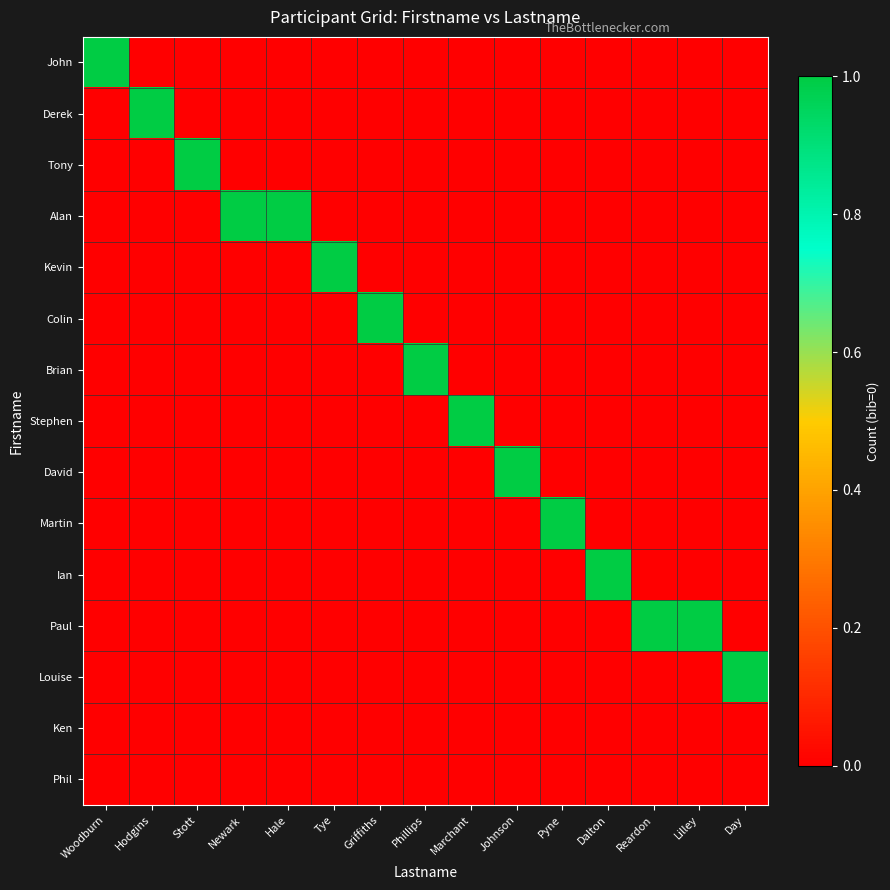

At which category does the chart reach its minimum across all series?

Hodgins